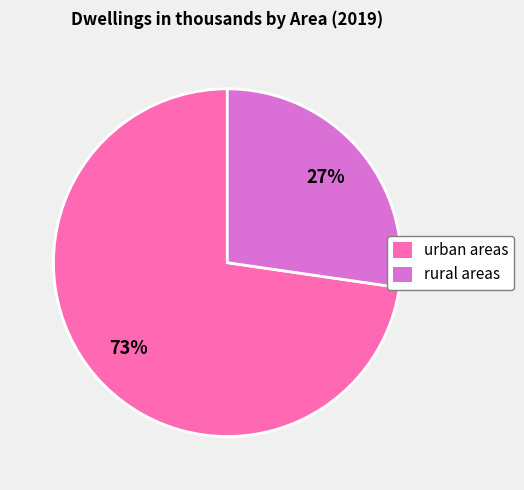

Which slice is the smallest?

rural areas